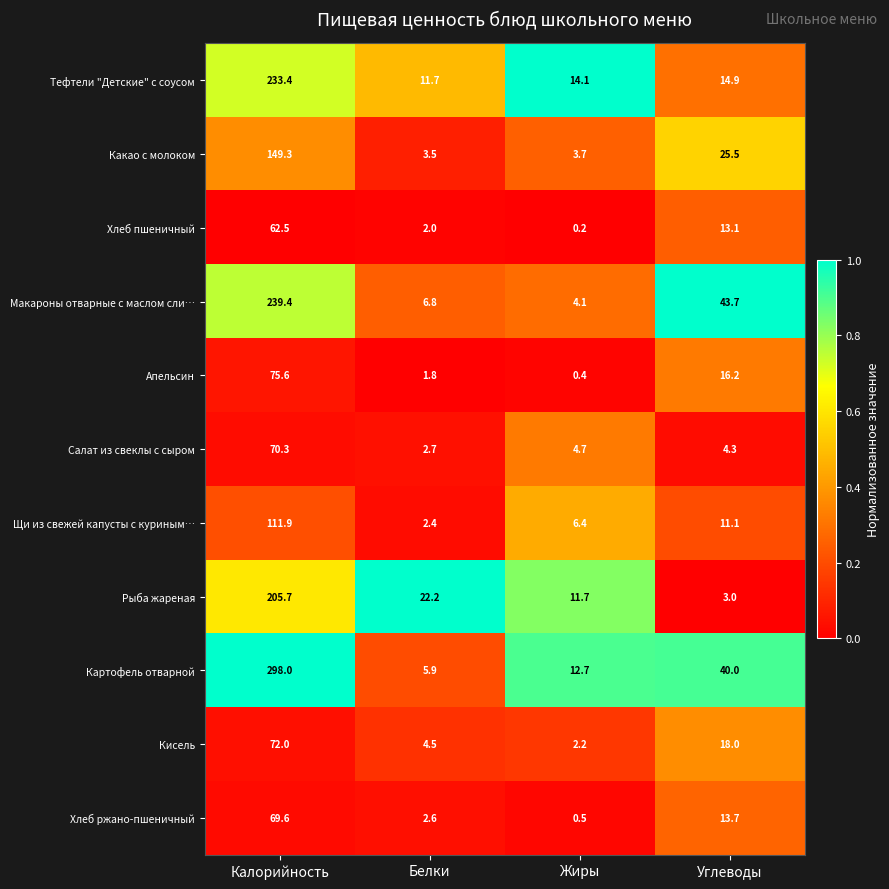

Which category has the highest value across all series?

Калорийность